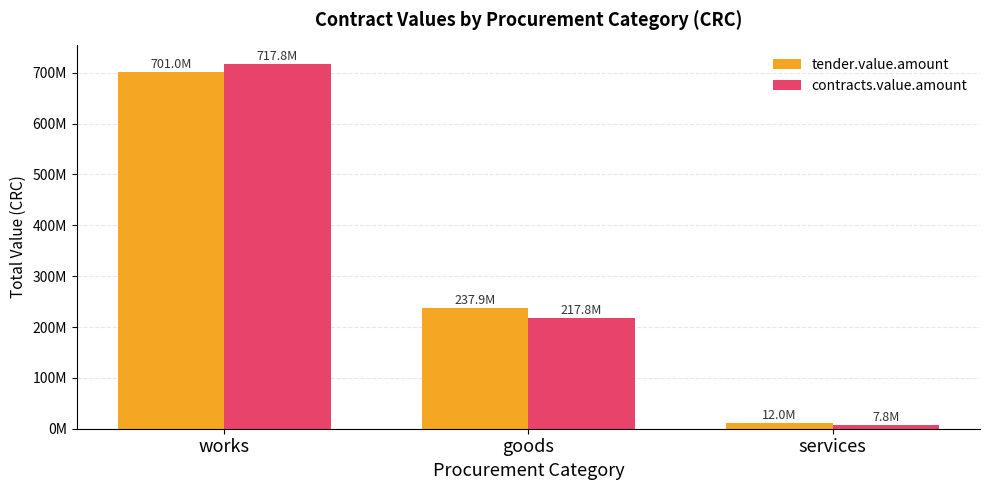

Are the bars grouped side by side (vs. stacked)?

Yes